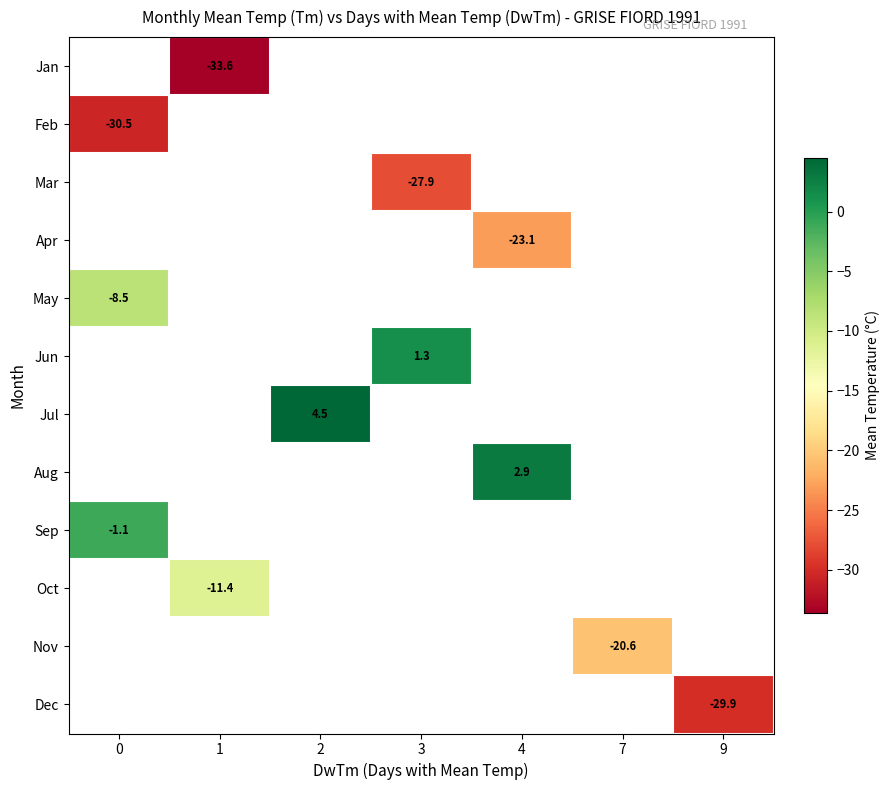

At which category does the chart reach its minimum across all series?

1